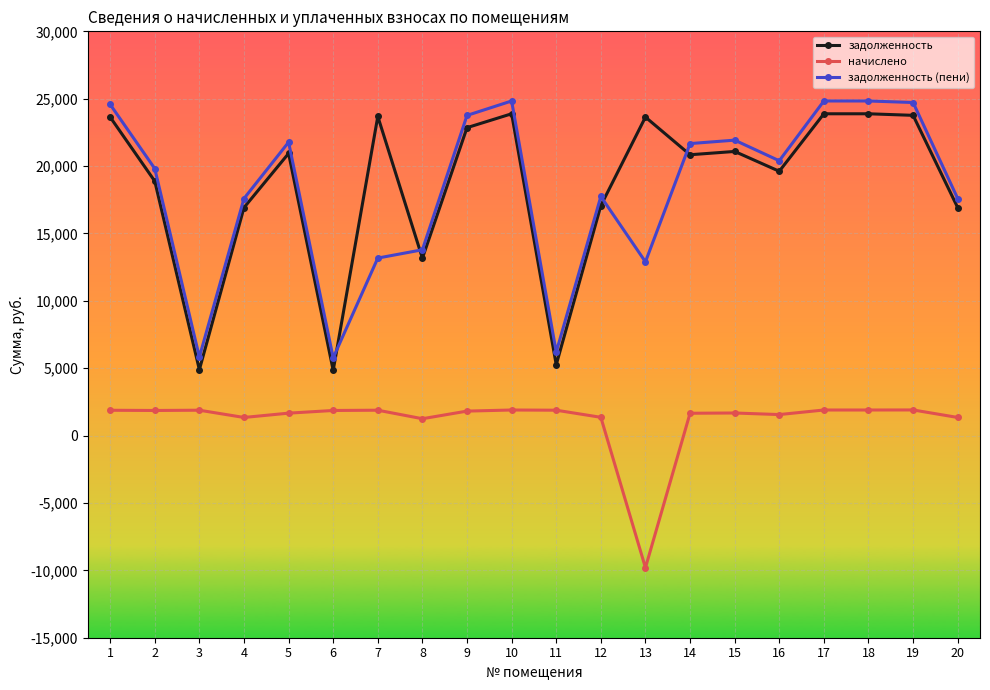

The value of задолженность at 13 is 11299.6. True or false?

False